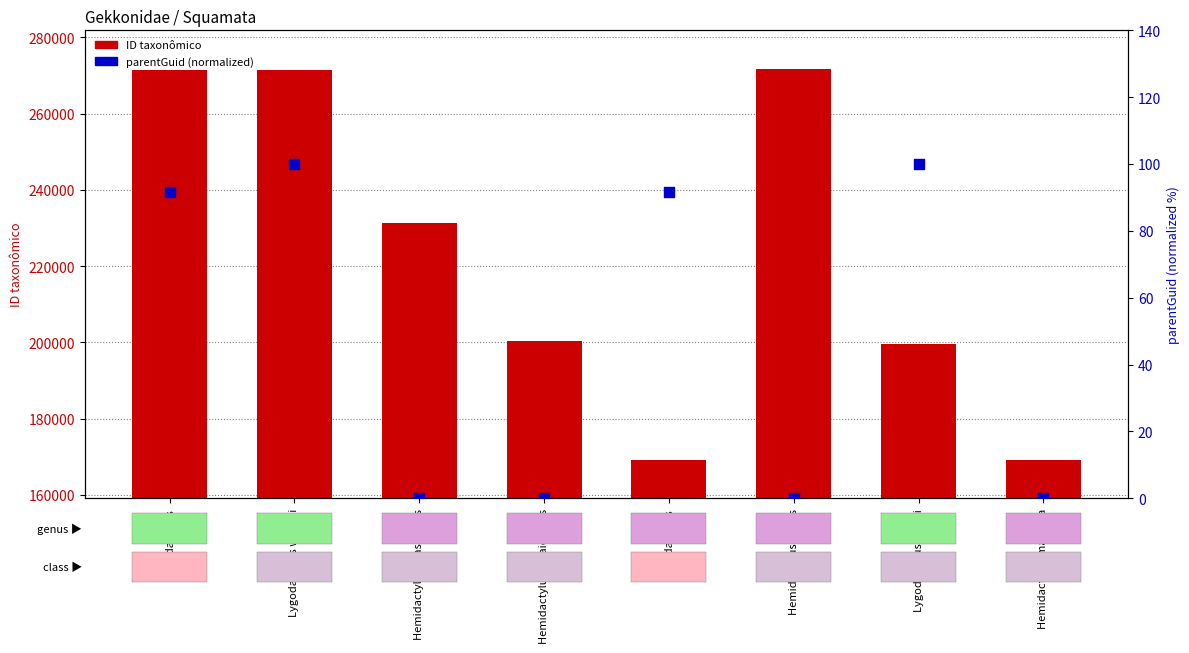

Which series contains the highest Y value?

ID taxonômico